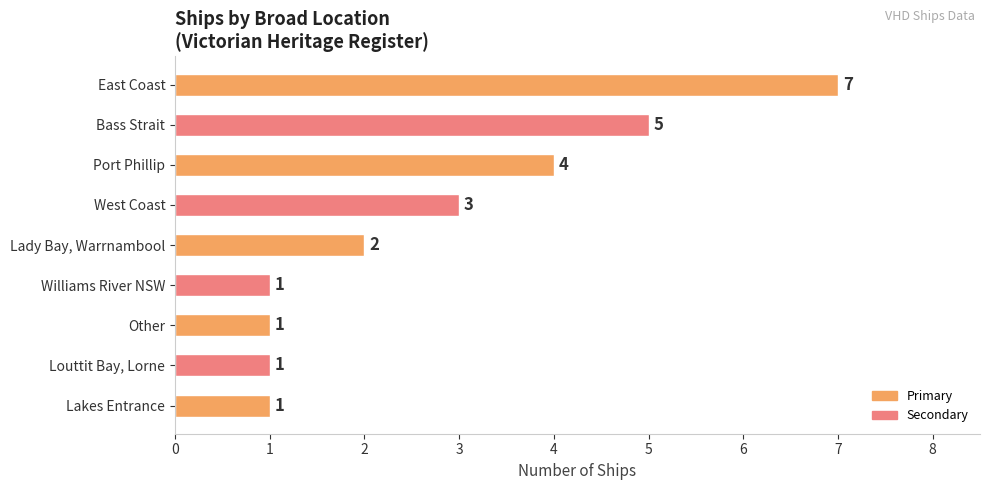

Are the bars grouped side by side (vs. stacked)?

No